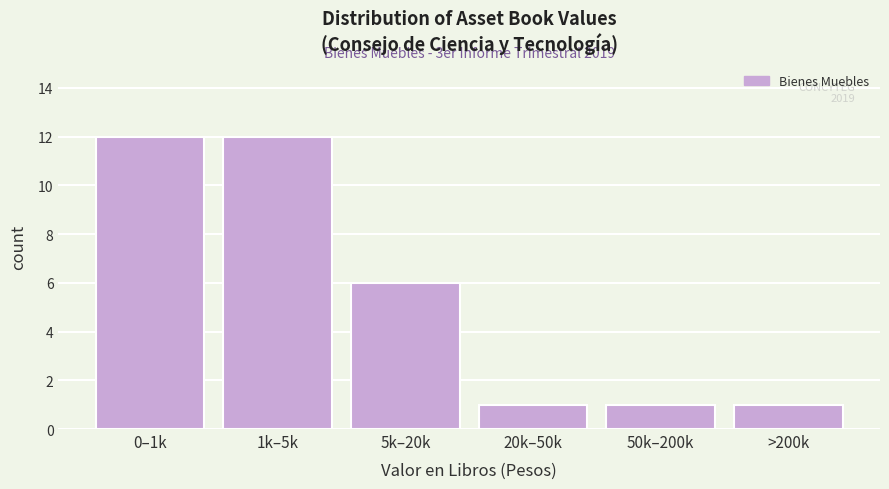

Reading right to left, extract all data points from this chart.

1	1	1	6	12	12